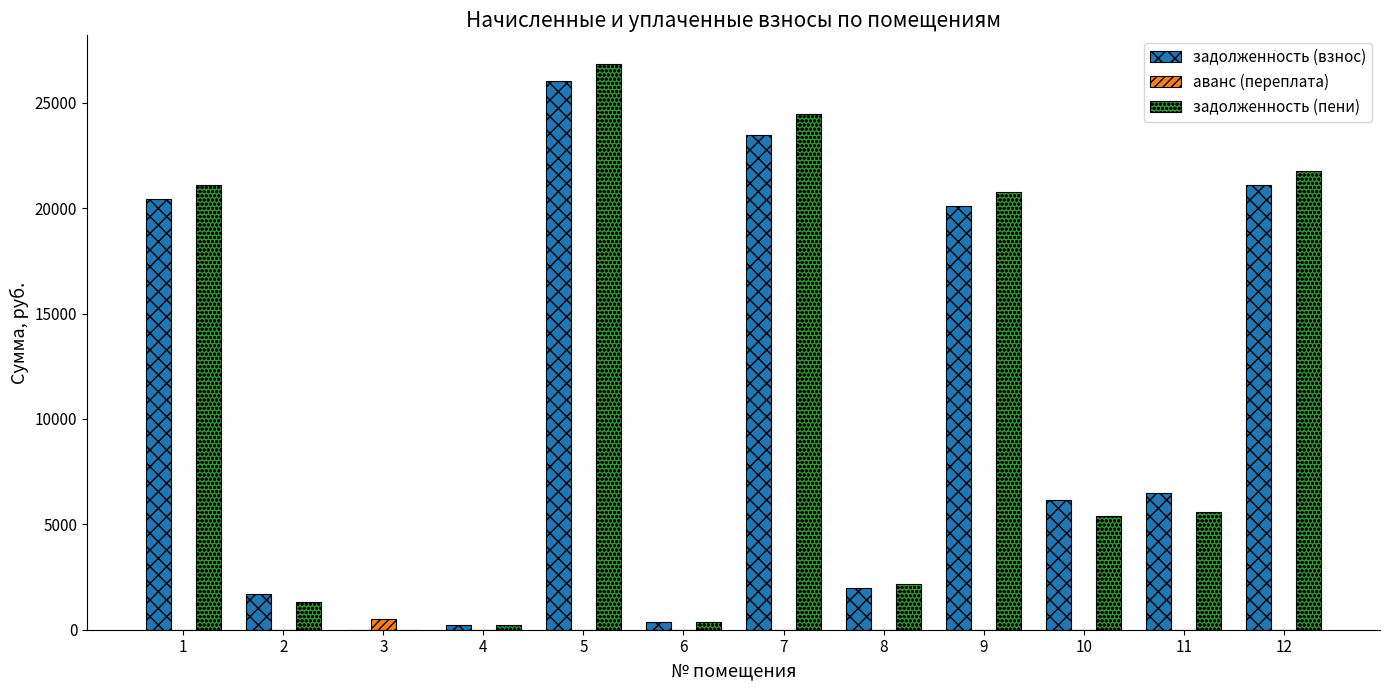

What is the sum of the аванс (переплата) values at 11 and 3?

502.7